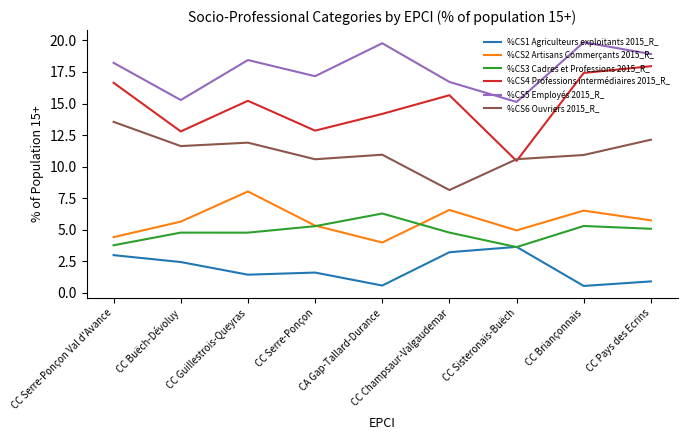

Which series has the largest total across all categories?

%CS5 Employés 2015_R_